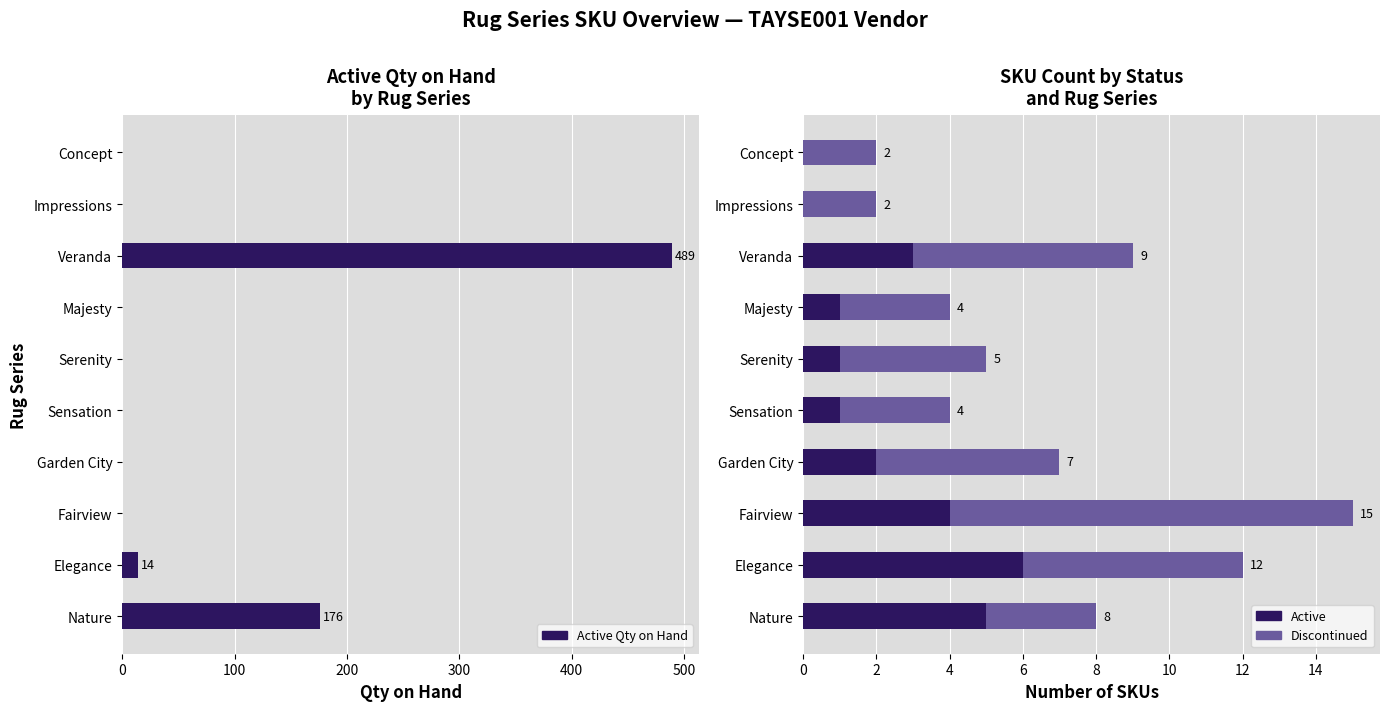

At how many categories does at least one series exceed 298?

1